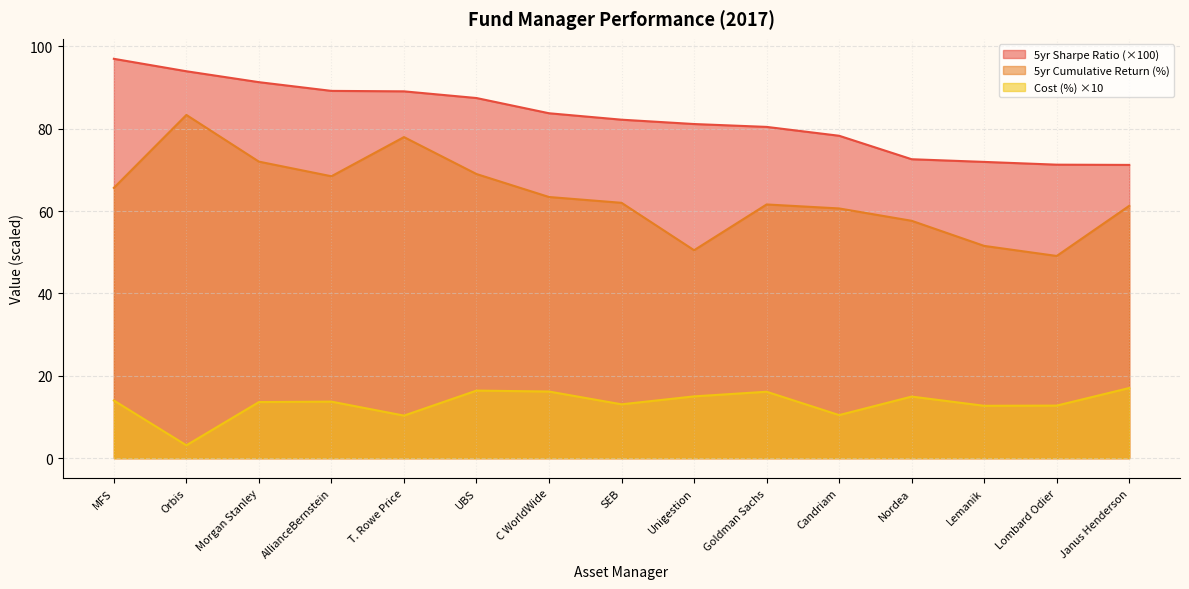

Reading left to right, transcribe all the data shown in this chart.

5yr Sharpe Ratio: 97.0	93.9	91.3	89.2	89.1	87.4	83.7	82.2	81.1	80.4	78.3	72.6	71.9	71.3	71.2
5yr Cumulative Return (%): 65.6	83.3	72.0	68.4	78.0	69.0	63.4	62.0	50.5	61.6	60.6	57.6	51.5	49.1	61.3
Cost (%): 14.0	3.1	13.6	13.7	10.3	16.4	16.2	13.1	15.0	16.1	10.5	15.0	12.7	12.8	17.0